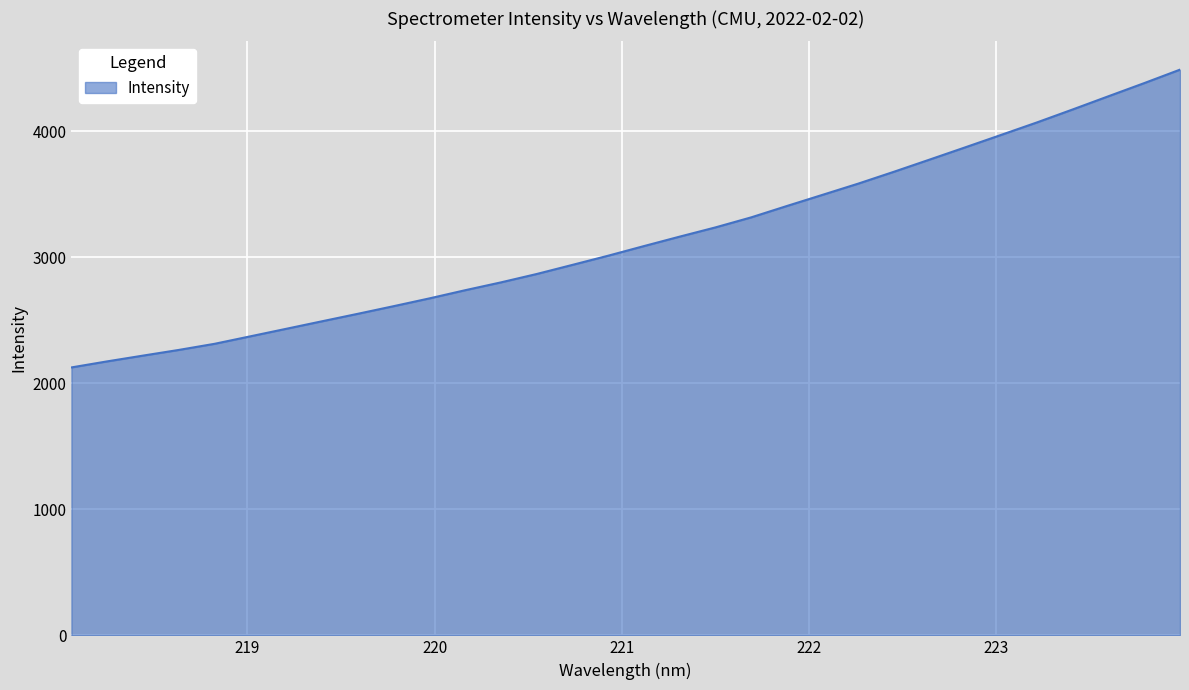

What is the minimum value shown in the chart?

2126.2